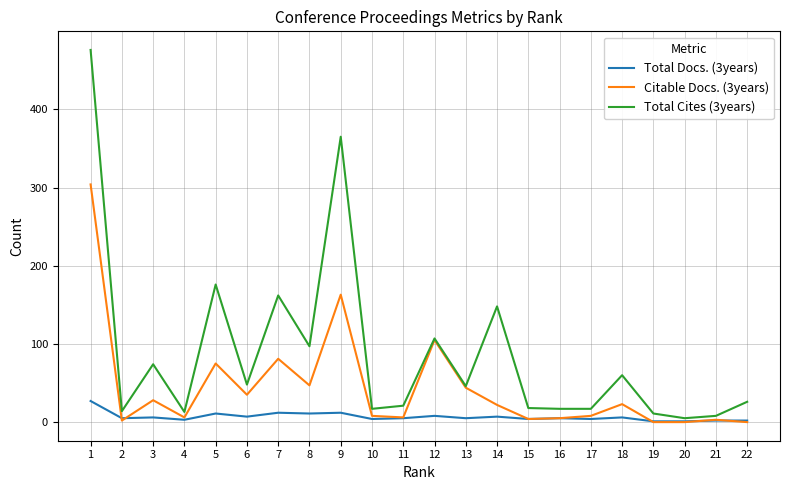

Is the value of Citable Docs. (3years) at 13 greater than the value of Total Cites (3years) at 3?

No